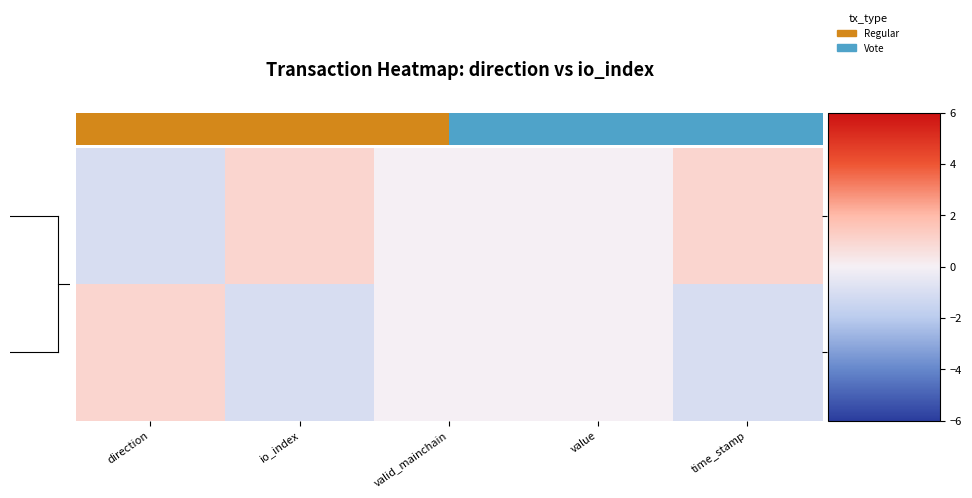

Reading left to right, what are all the values shown in this chart?

36fa067f…: direction=-1	io_index=1	valid_mainchain=0	value=0	time_stamp=1
cefb768b…: direction=1	io_index=-1	valid_mainchain=0	value=0	time_stamp=-1